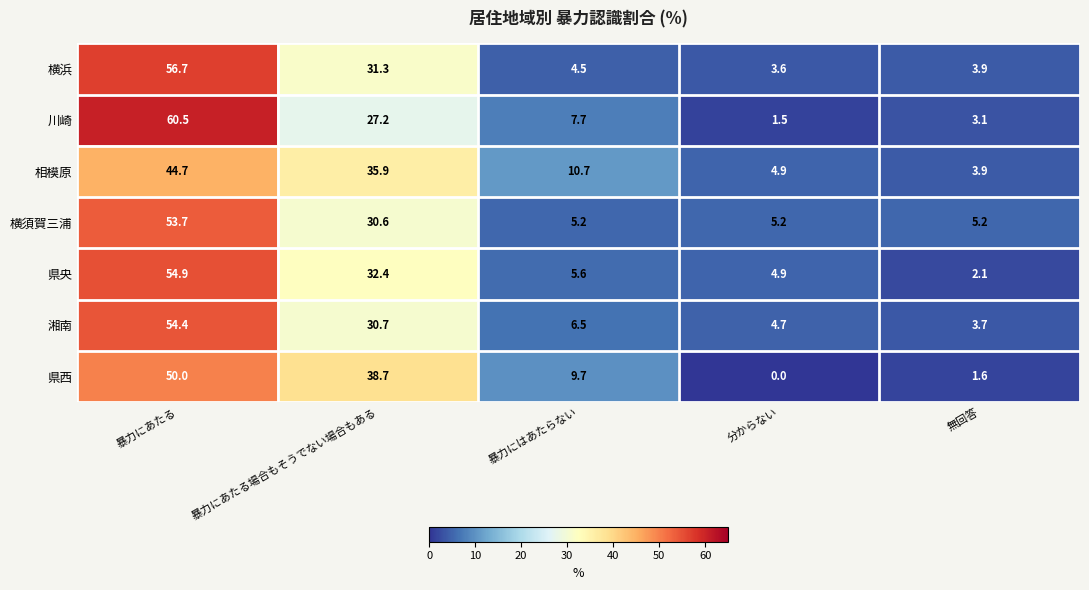

What is the difference between the maximum and minimum values in the 県央 series?

52.8